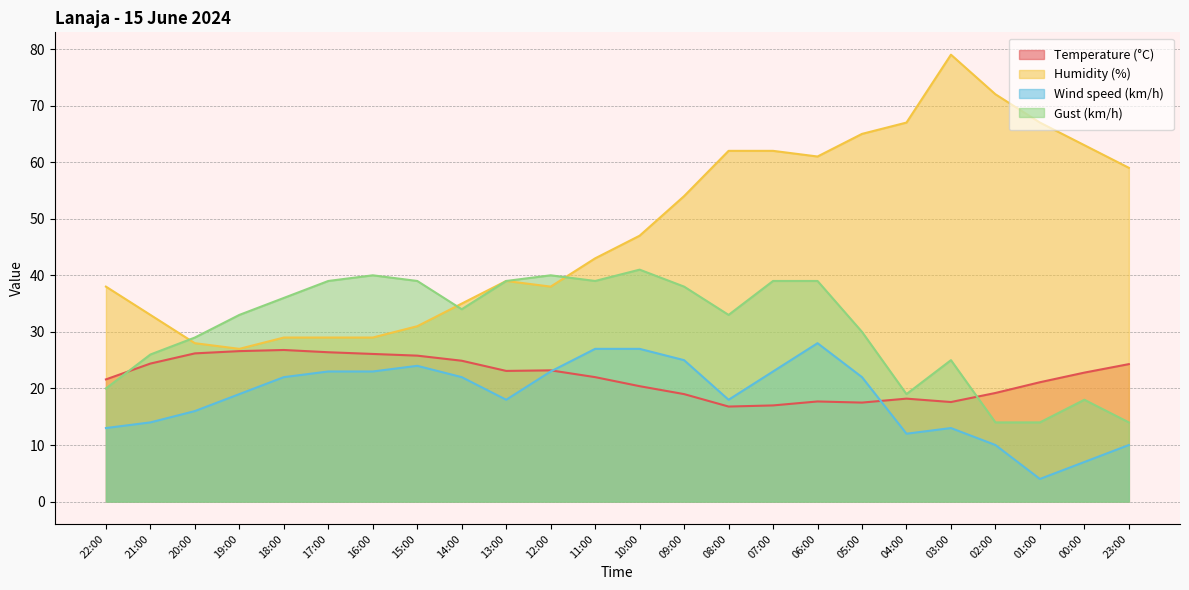

True or false: Gust (km/h) and Temperature (°C) cross at least once.

True